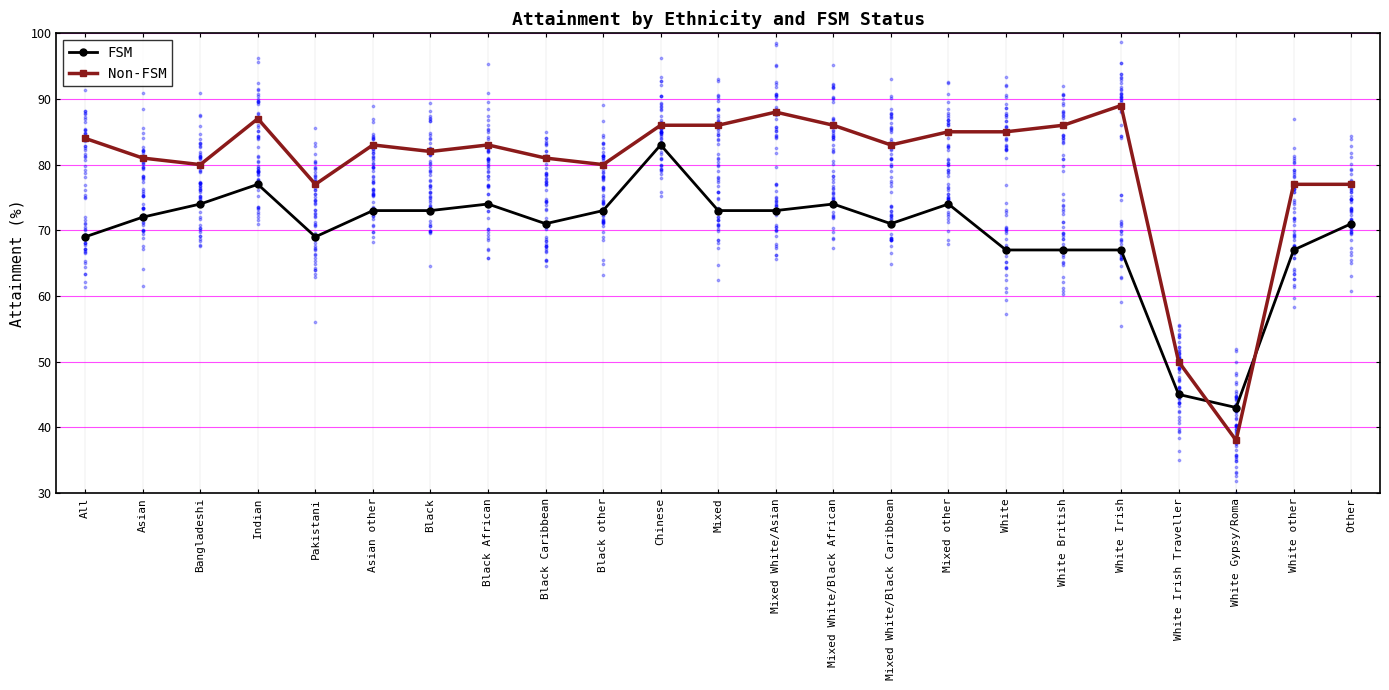

What are all the series names shown in the legend?

FSM, Non-FSM